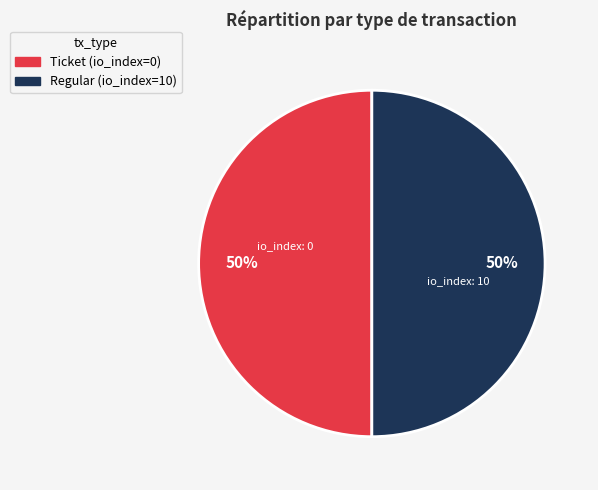

Approximately how many times larger is the value at Ticket compared to Regular?

1.0